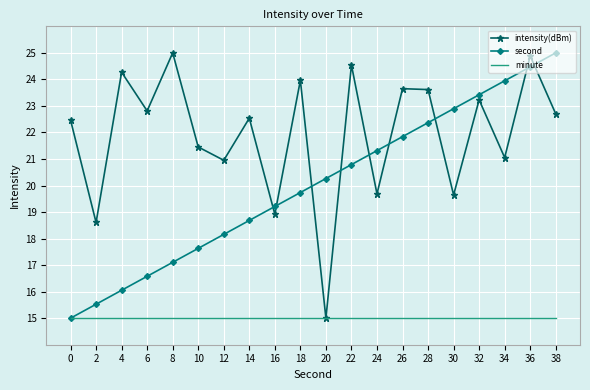

At 16, list the series in order from largest to smallest.

second, intensity(dBm), minute